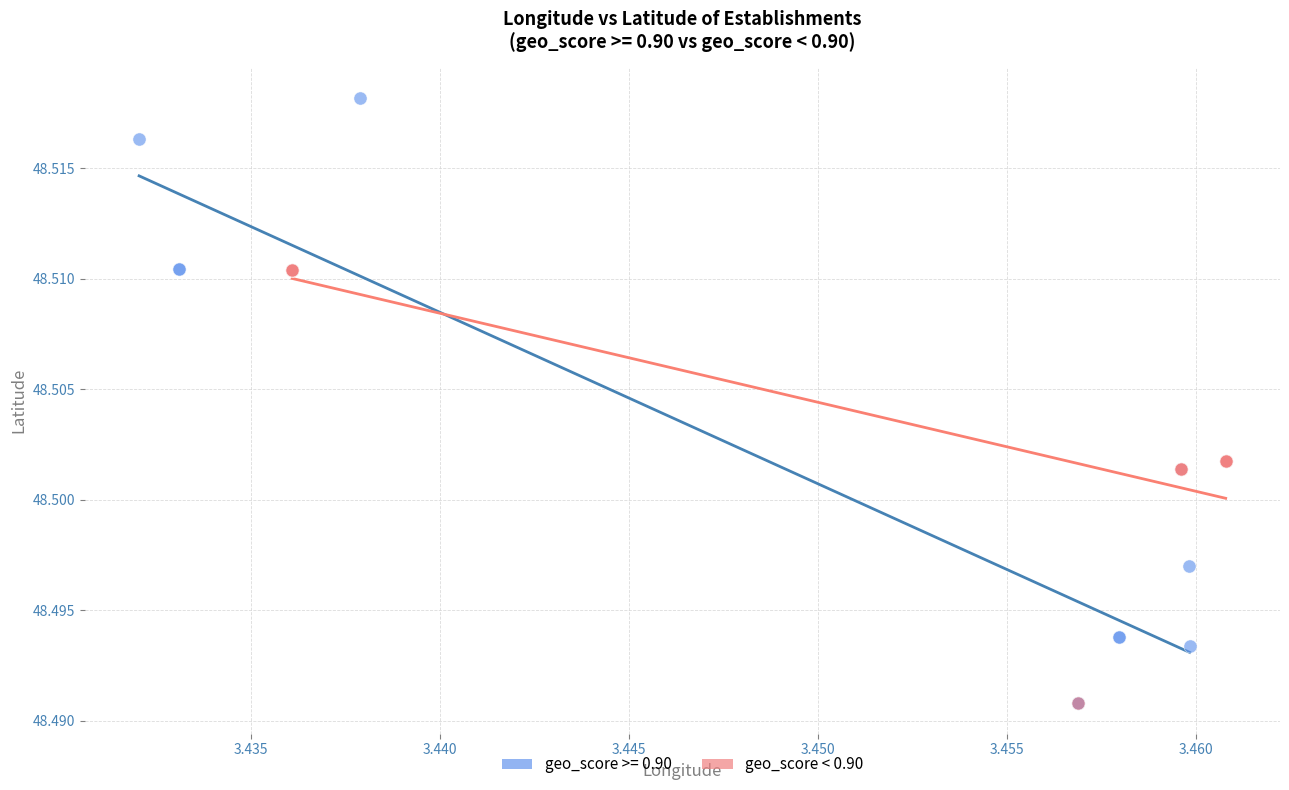

Which series has the widest spread of Y values?

geo_score >= 0.90